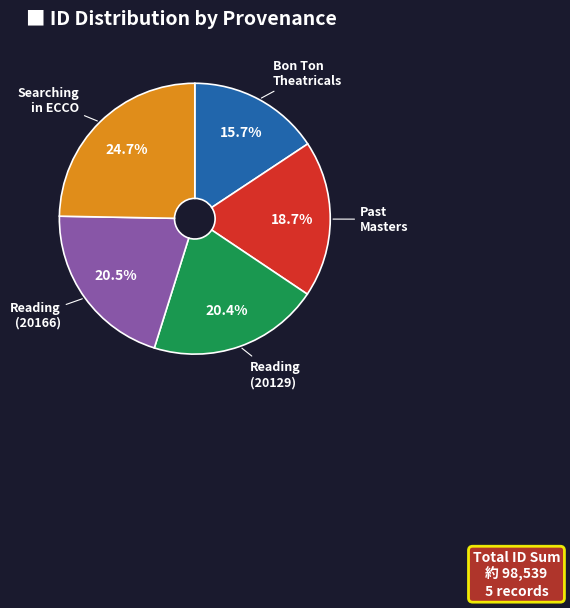

Does any single category account for the majority?

No